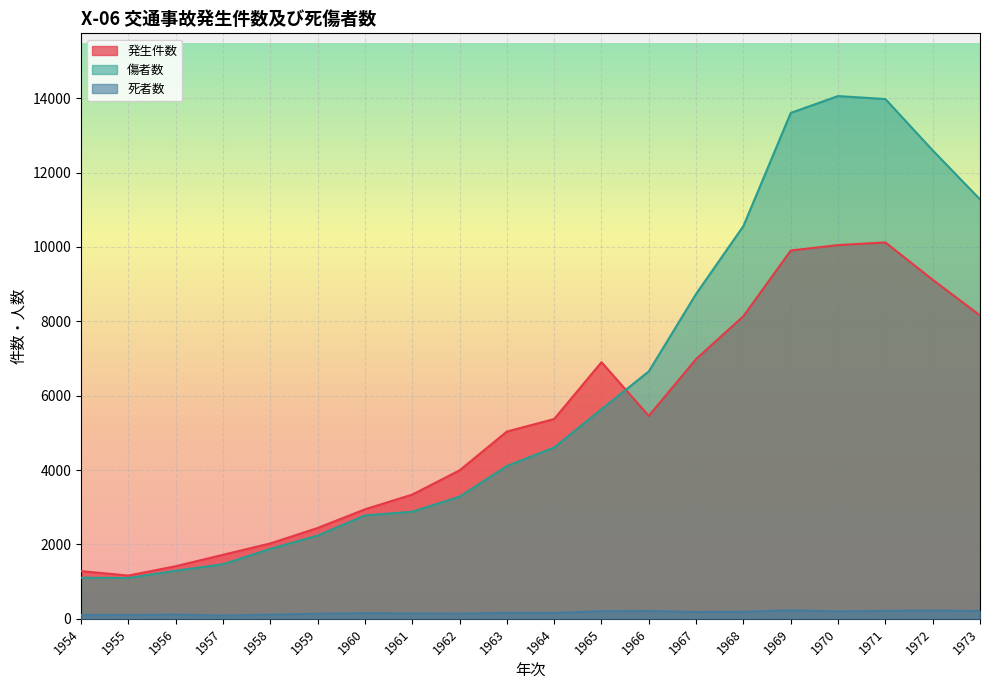

What are all the series names shown in the legend?

発生件数, 傷者数, 死者数